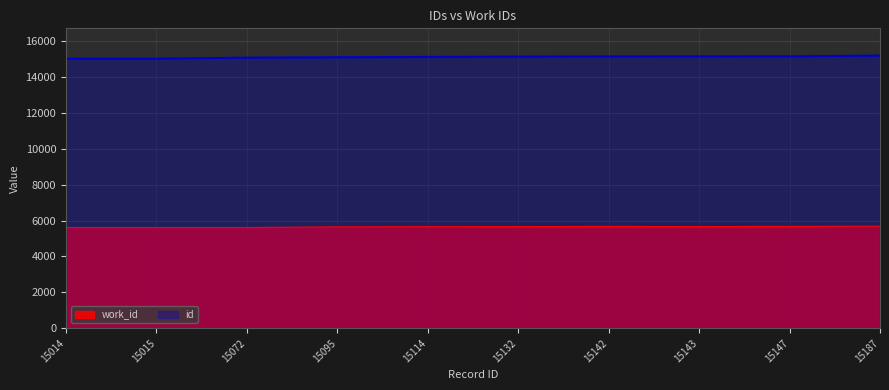

What are all the series names shown in the legend?

work_id, id